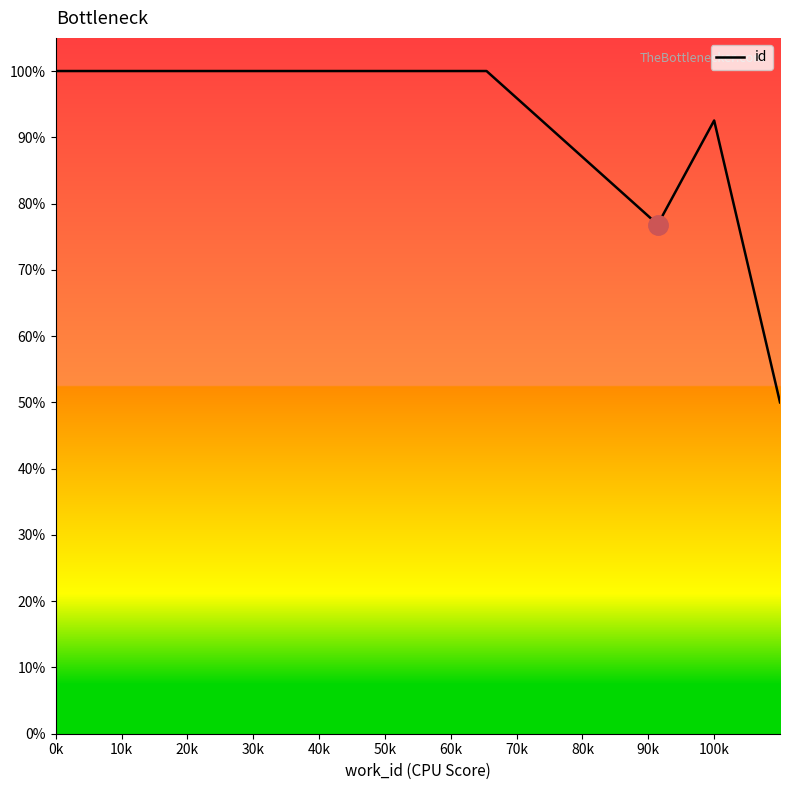

What is the average value?

83.9